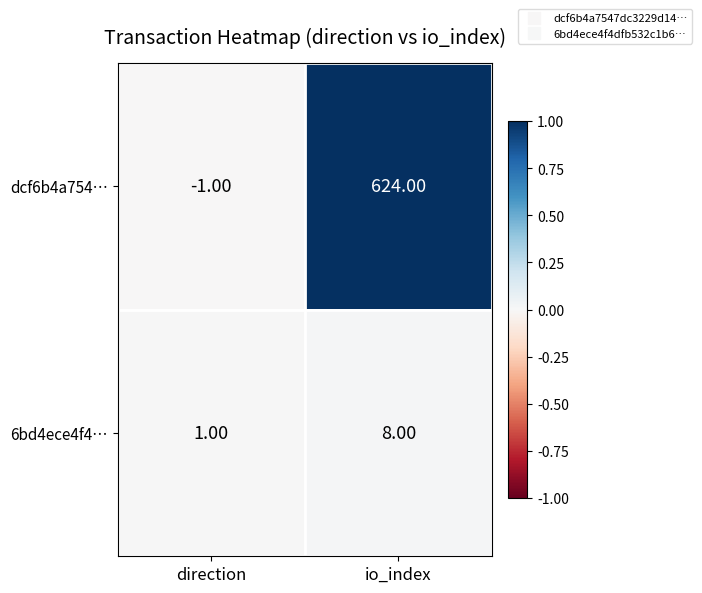

Rank the categories by 6bd4ece4f4… value from highest to lowest.

io_index, direction